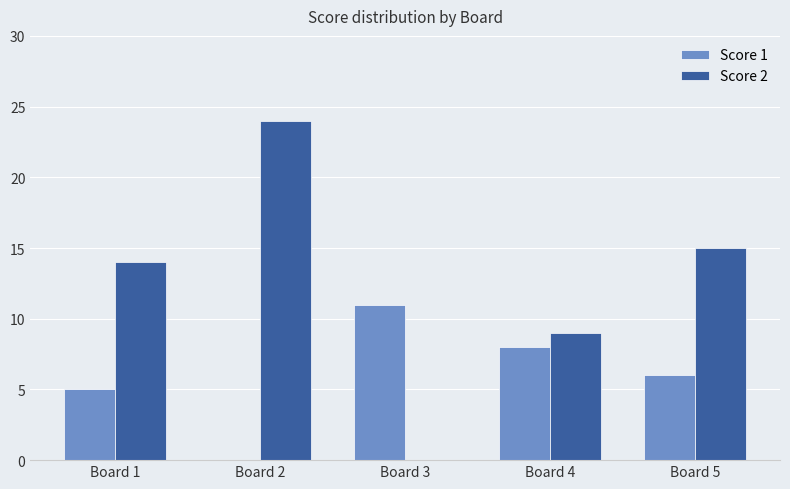

What is the average value of the Score 2 series?

12